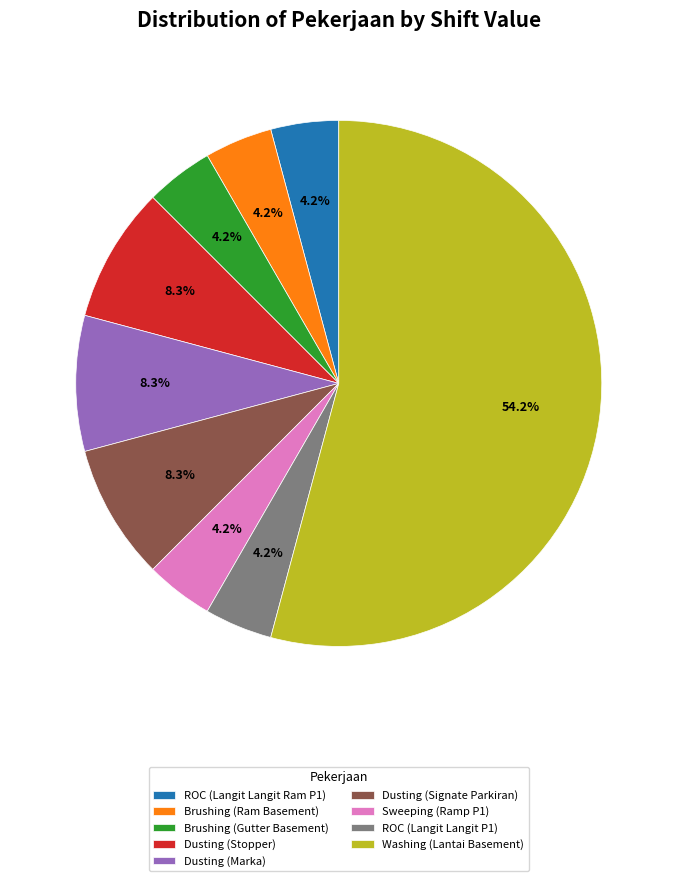

Is there any slice that represents more than half of the pie?

Yes